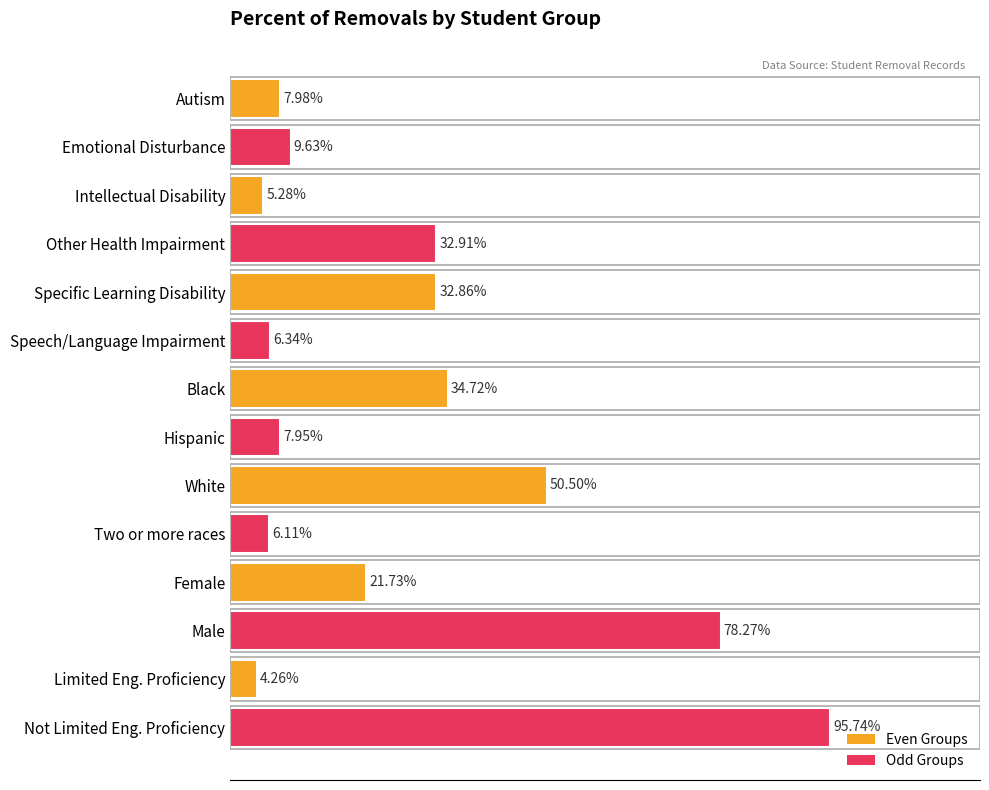

Where is the data nearest to the value 0?

Limited Eng. Proficiency